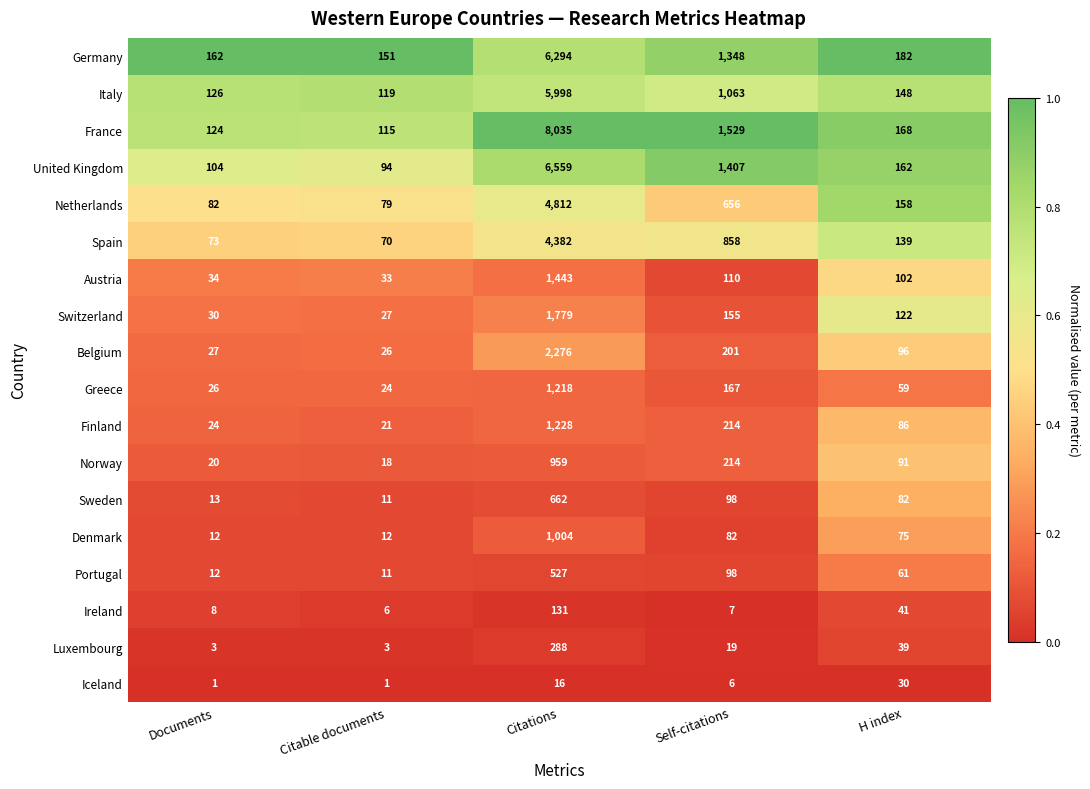

Between Self-citations and H index, which series saw the biggest shift?

France